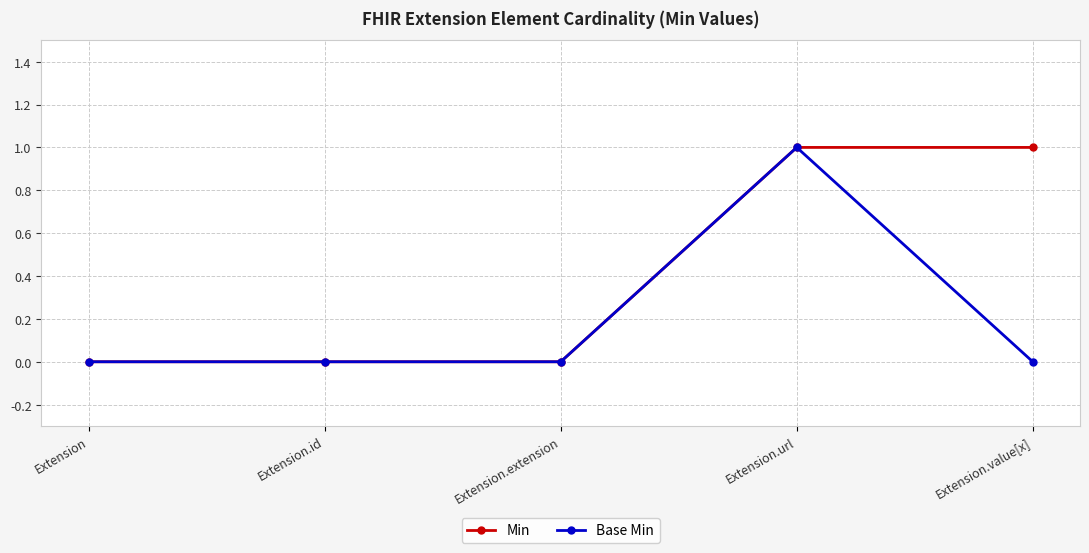

True or false: Min has more than 2 interior local peaks.

False